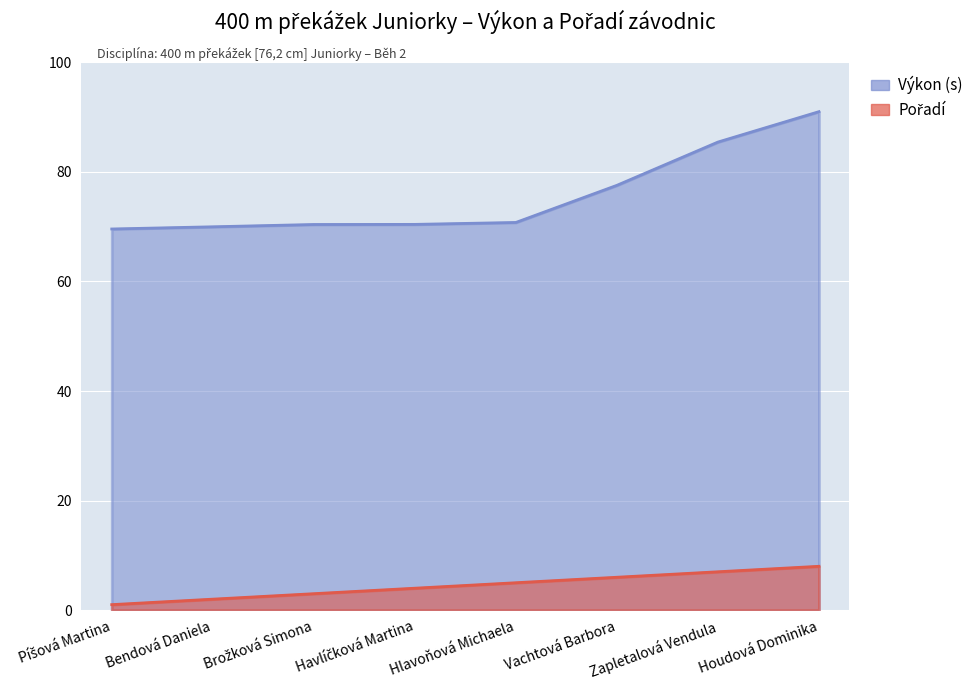

Reading left to right, what are all the values shown in this chart?

Pořadí: 1.0	2.0	3.0	4.0	5.0	6.0	7.0	8.0
Výkon: 69.6	70.0	70.4	70.4	70.8	77.6	85.5	91.0